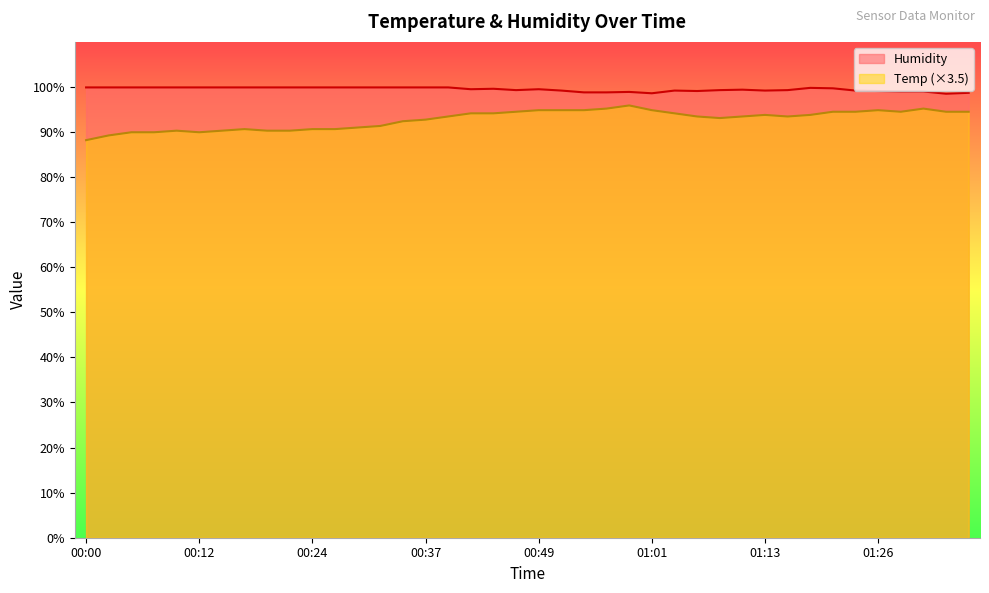

True or false: Temp has more than 0 points higher than both neighbors.

True